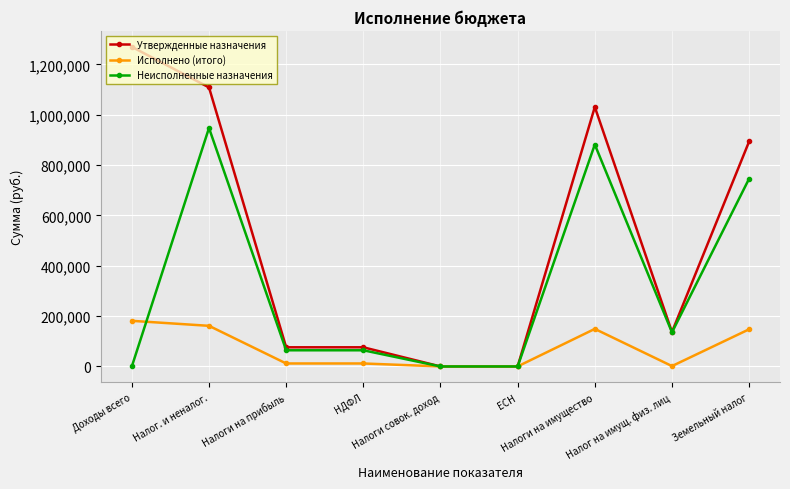

Where is Утвержденные назначения nearest to the value 635015?

Земельный налог